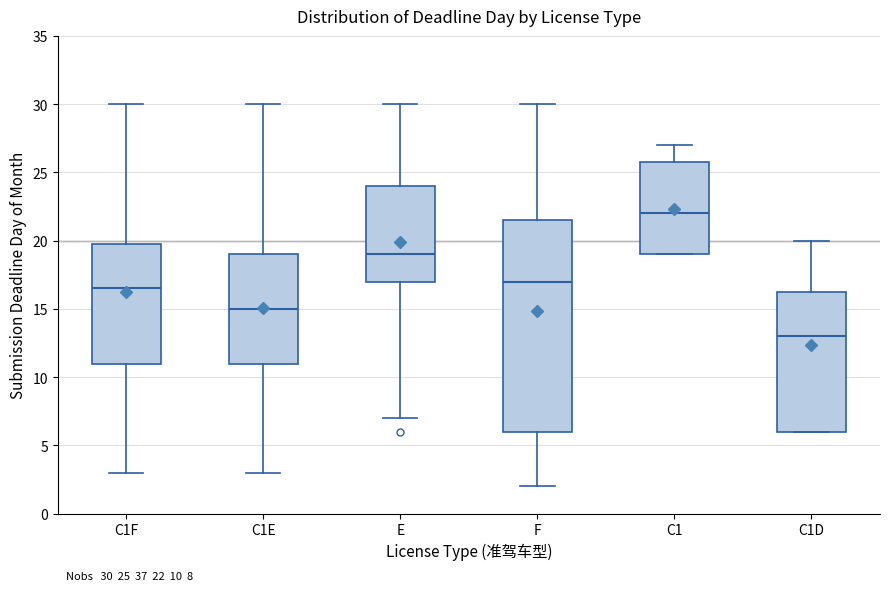

Comparing the boxes themselves (not the whiskers), which one is the tallest?

F